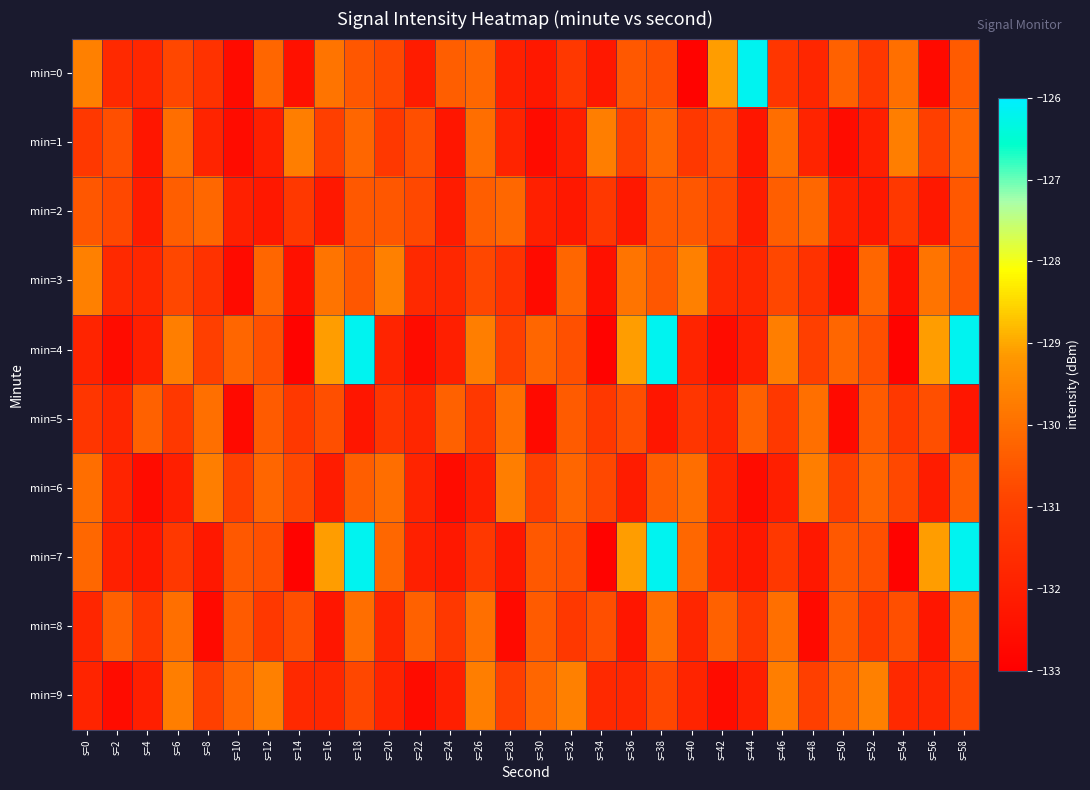

Reading left to right, what are all the values shown in this chart?

min=0: s=0=-129.6	s=2=-131.7	s=4=-131.8	s=6=-130.8	s=8=-131.4	s=10=-132.6	s=12=-130.2	s=14=-132.4	s=16=-129.9	s=18=-130.5	s=20=-130.8	s=22=-132.1	s=24=-130.4	s=26=-130.2	s=28=-132.0	s=30=-132.2	s=32=-131.3	s=34=-132.2	s=36=-130.5	s=38=-130.6	s=40=-132.9	s=42=-129.1	s=44=-126.2	s=46=-131.3	s=48=-131.8	s=50=-130.3	s=52=-131.2	s=54=-130.0	s=56=-132.7	s=58=-130.4
min=1: s=0=-131.3	s=2=-130.7	s=4=-132.3	s=6=-130.0	s=8=-131.9	s=10=-132.6	s=12=-132.0	s=14=-129.7	s=16=-131.0	s=18=-130.2	s=20=-131.3	s=22=-130.7	s=24=-132.3	s=26=-130.0	s=28=-131.9	s=30=-132.6	s=32=-132.0	s=34=-129.7	s=36=-131.0	s=38=-130.2	s=40=-131.3	s=42=-130.7	s=44=-132.3	s=46=-130.0	s=48=-131.9	s=50=-132.6	s=52=-132.0	s=54=-129.7	s=56=-131.0	s=58=-130.2
min=2: s=0=-130.5	s=2=-130.8	s=4=-132.1	s=6=-130.4	s=8=-130.2	s=10=-132.0	s=12=-132.2	s=14=-131.3	s=16=-132.2	s=18=-130.5	s=20=-130.5	s=22=-130.8	s=24=-132.1	s=26=-130.4	s=28=-130.2	s=30=-132.0	s=32=-132.2	s=34=-131.3	s=36=-132.2	s=38=-130.5	s=40=-130.5	s=42=-130.8	s=44=-132.1	s=46=-130.4	s=48=-130.2	s=50=-132.0	s=52=-132.2	s=54=-131.3	s=56=-132.2	s=58=-130.5
min=3: s=0=-129.6	s=2=-131.7	s=4=-131.8	s=6=-130.8	s=8=-131.4	s=10=-132.6	s=12=-130.2	s=14=-132.4	s=16=-129.9	s=18=-130.5	s=20=-129.6	s=22=-131.7	s=24=-131.8	s=26=-130.8	s=28=-131.4	s=30=-132.6	s=32=-130.2	s=34=-132.4	s=36=-129.9	s=38=-130.5	s=40=-129.6	s=42=-131.7	s=44=-131.8	s=46=-130.8	s=48=-131.4	s=50=-132.6	s=52=-130.2	s=54=-132.4	s=56=-129.9	s=58=-130.5
min=4: s=0=-131.9	s=2=-132.6	s=4=-132.0	s=6=-129.7	s=8=-131.0	s=10=-130.2	s=12=-130.6	s=14=-132.9	s=16=-129.1	s=18=-126.2	s=20=-131.9	s=22=-132.6	s=24=-132.0	s=26=-129.7	s=28=-131.0	s=30=-130.2	s=32=-130.6	s=34=-132.9	s=36=-129.1	s=38=-126.2	s=40=-131.9	s=42=-132.6	s=44=-132.0	s=46=-129.7	s=48=-131.0	s=50=-130.2	s=52=-130.6	s=54=-132.9	s=56=-129.1	s=58=-126.2
min=5: s=0=-131.3	s=2=-131.8	s=4=-130.3	s=6=-131.2	s=8=-130.0	s=10=-132.7	s=12=-130.4	s=14=-131.3	s=16=-130.7	s=18=-132.3	s=20=-131.3	s=22=-131.8	s=24=-130.3	s=26=-131.2	s=28=-130.0	s=30=-132.7	s=32=-130.4	s=34=-131.3	s=36=-130.7	s=38=-132.3	s=40=-131.3	s=42=-131.8	s=44=-130.3	s=46=-131.2	s=48=-130.0	s=50=-132.7	s=52=-130.4	s=54=-131.3	s=56=-130.7	s=58=-132.3
min=6: s=0=-130.0	s=2=-131.9	s=4=-132.6	s=6=-132.0	s=8=-129.7	s=10=-131.0	s=12=-130.2	s=14=-130.8	s=16=-132.1	s=18=-130.4	s=20=-130.0	s=22=-131.9	s=24=-132.6	s=26=-132.0	s=28=-129.7	s=30=-131.0	s=32=-130.2	s=34=-130.8	s=36=-132.1	s=38=-130.4	s=40=-130.0	s=42=-131.9	s=44=-132.6	s=46=-132.0	s=48=-129.7	s=50=-131.0	s=52=-130.2	s=54=-130.8	s=56=-132.1	s=58=-130.4
min=7: s=0=-130.2	s=2=-132.0	s=4=-132.2	s=6=-131.3	s=8=-132.2	s=10=-130.5	s=12=-130.6	s=14=-132.9	s=16=-129.1	s=18=-126.2	s=20=-130.2	s=22=-132.0	s=24=-132.2	s=26=-131.3	s=28=-132.2	s=30=-130.5	s=32=-130.6	s=34=-132.9	s=36=-129.1	s=38=-126.2	s=40=-130.2	s=42=-132.0	s=44=-132.2	s=46=-131.3	s=48=-132.2	s=50=-130.5	s=52=-130.6	s=54=-132.9	s=56=-129.1	s=58=-126.2
min=8: s=0=-131.8	s=2=-130.3	s=4=-131.2	s=6=-130.0	s=8=-132.7	s=10=-130.4	s=12=-131.3	s=14=-130.7	s=16=-132.3	s=18=-130.0	s=20=-131.8	s=22=-130.3	s=24=-131.2	s=26=-130.0	s=28=-132.7	s=30=-130.4	s=32=-131.3	s=34=-130.7	s=36=-132.3	s=38=-130.0	s=40=-131.8	s=42=-130.3	s=44=-131.2	s=46=-130.0	s=48=-132.7	s=50=-130.4	s=52=-131.3	s=54=-130.7	s=56=-132.3	s=58=-130.0
min=9: s=0=-131.9	s=2=-132.6	s=4=-132.0	s=6=-129.7	s=8=-131.0	s=10=-130.2	s=12=-129.6	s=14=-131.7	s=16=-131.8	s=18=-130.8	s=20=-131.9	s=22=-132.6	s=24=-132.0	s=26=-129.7	s=28=-131.0	s=30=-130.2	s=32=-129.6	s=34=-131.7	s=36=-131.8	s=38=-130.8	s=40=-131.9	s=42=-132.6	s=44=-132.0	s=46=-129.7	s=48=-131.0	s=50=-130.2	s=52=-129.6	s=54=-131.7	s=56=-131.8	s=58=-130.8